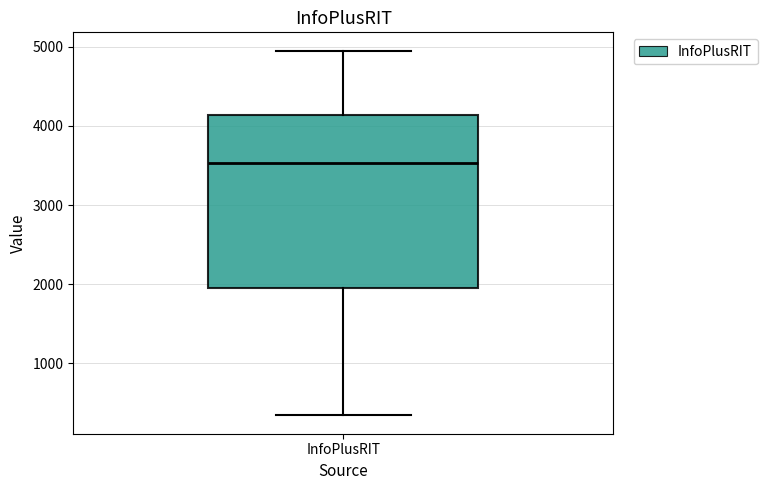

Where does the upper whisker of the box for InfoPlusRIT end on the y-axis? The values are not printed on the chart, so give them approximately, as read against the axis.

5000